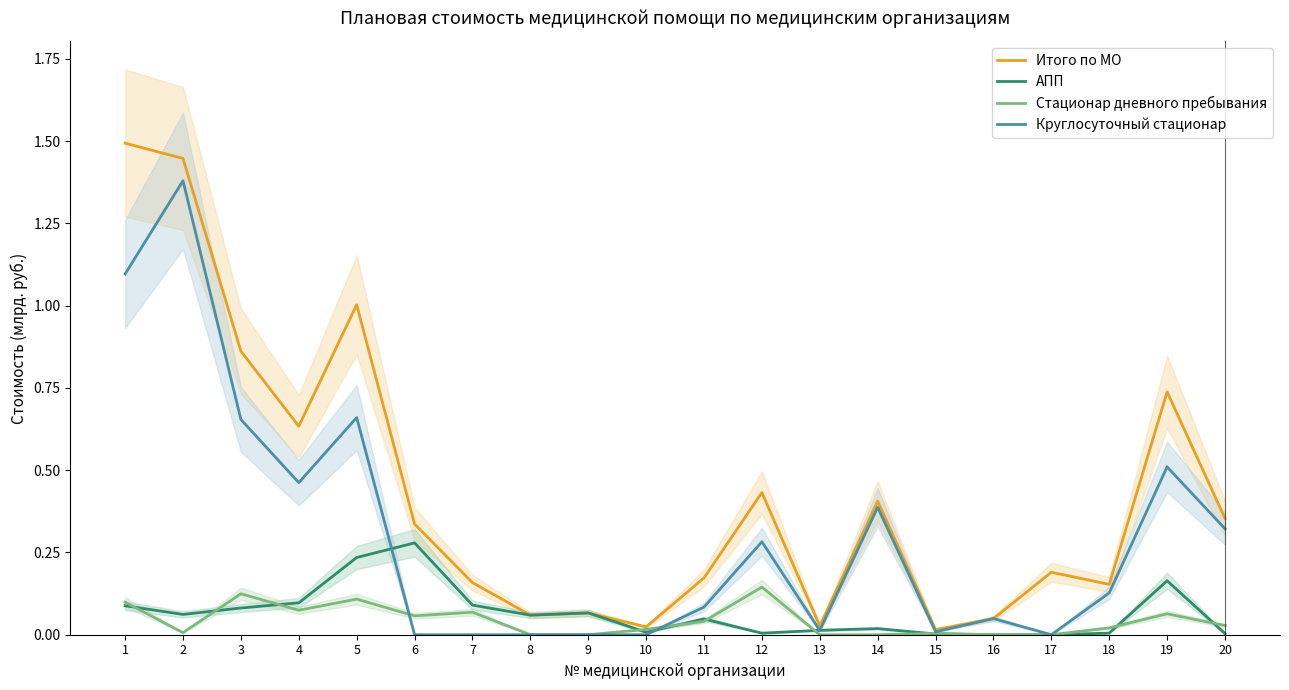

At which label does Итого по МО reach its minimum?

15